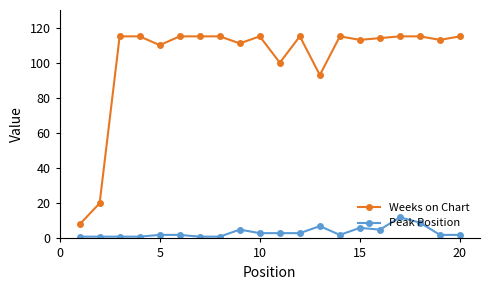

Does the chart have visible grid lines?

No